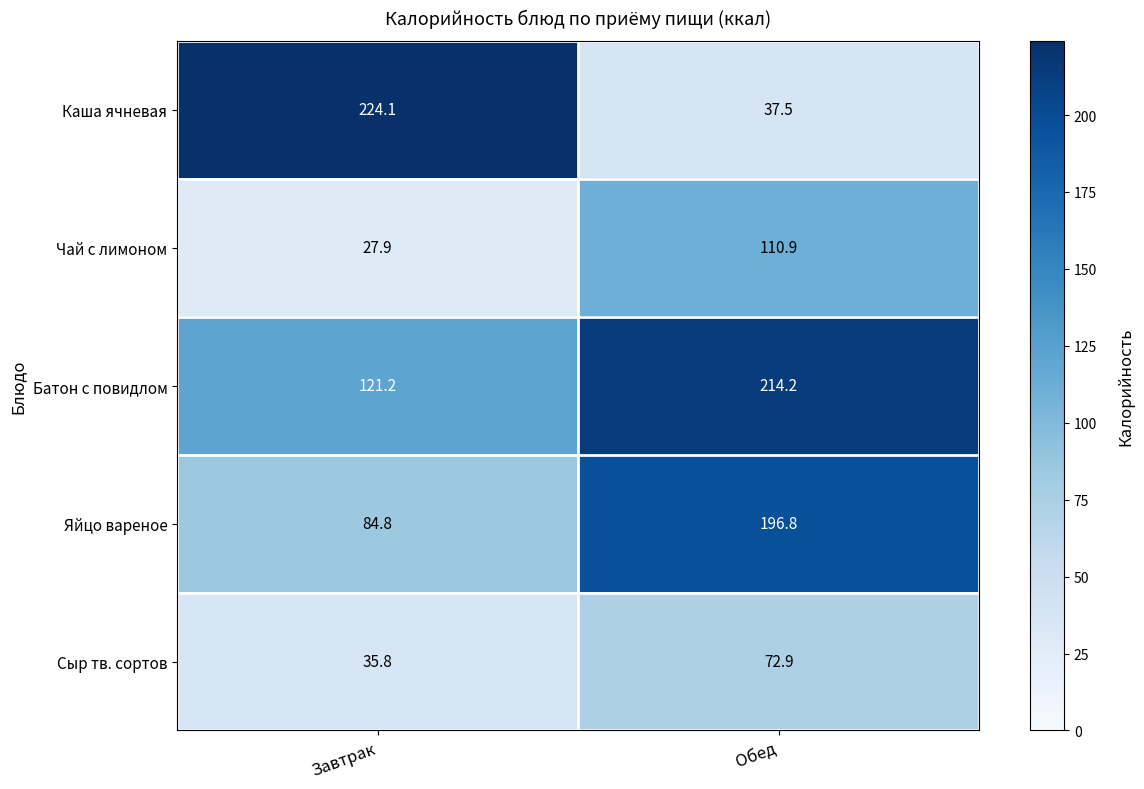

The Яйцо вареное series shows 196.8 at Обед. True or false?

True